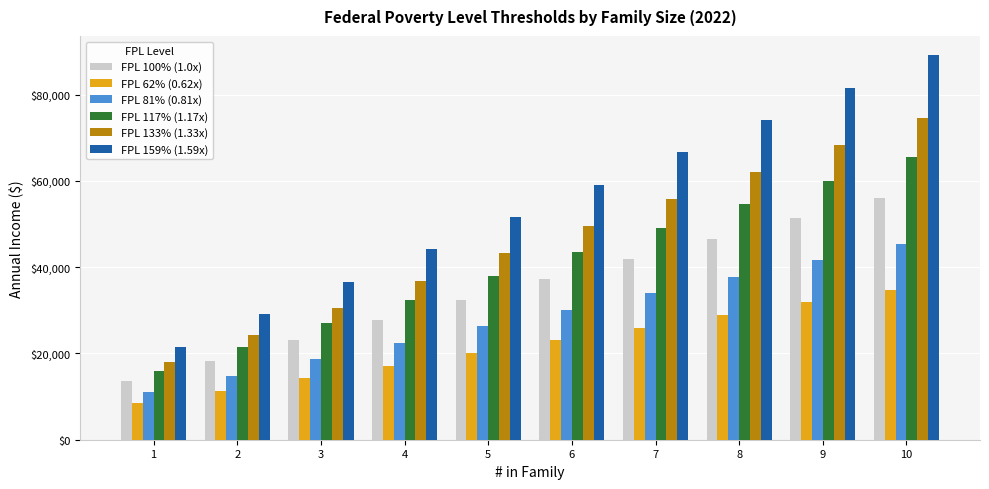

What is the approximate value of FPL 100% (1.0x) at 7, to the nearest 50?

41900